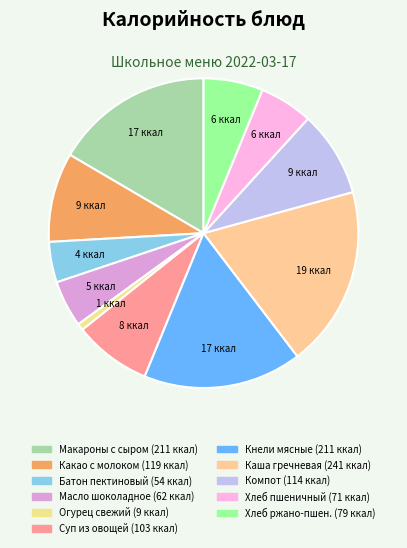

Count the number of slices in the pie.

11